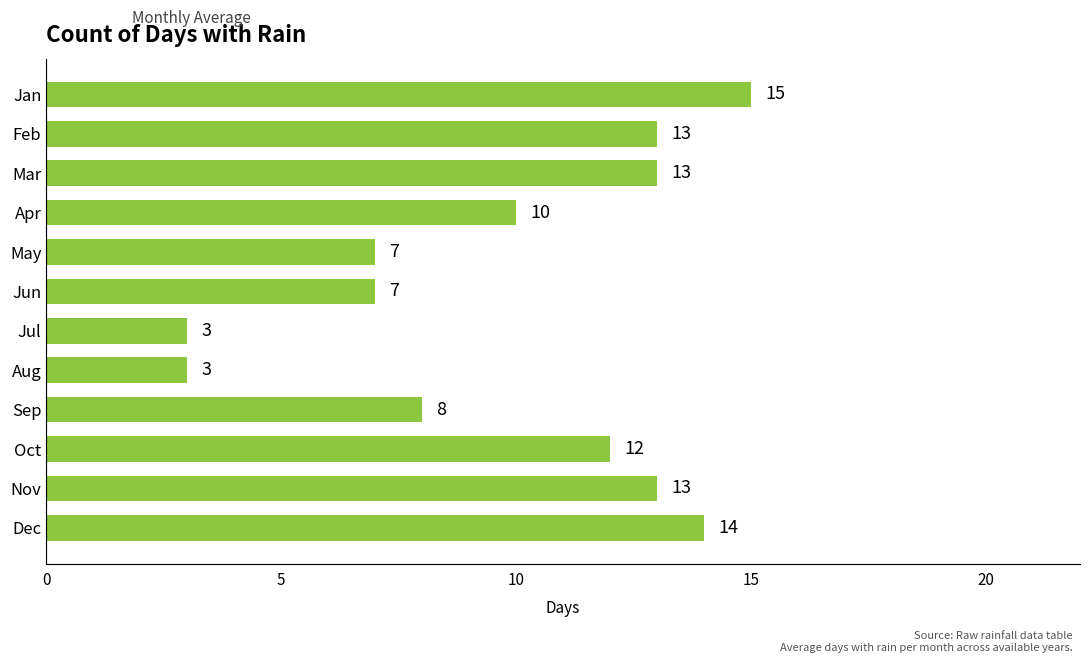

Between Jul and Mar, which is larger?

Mar